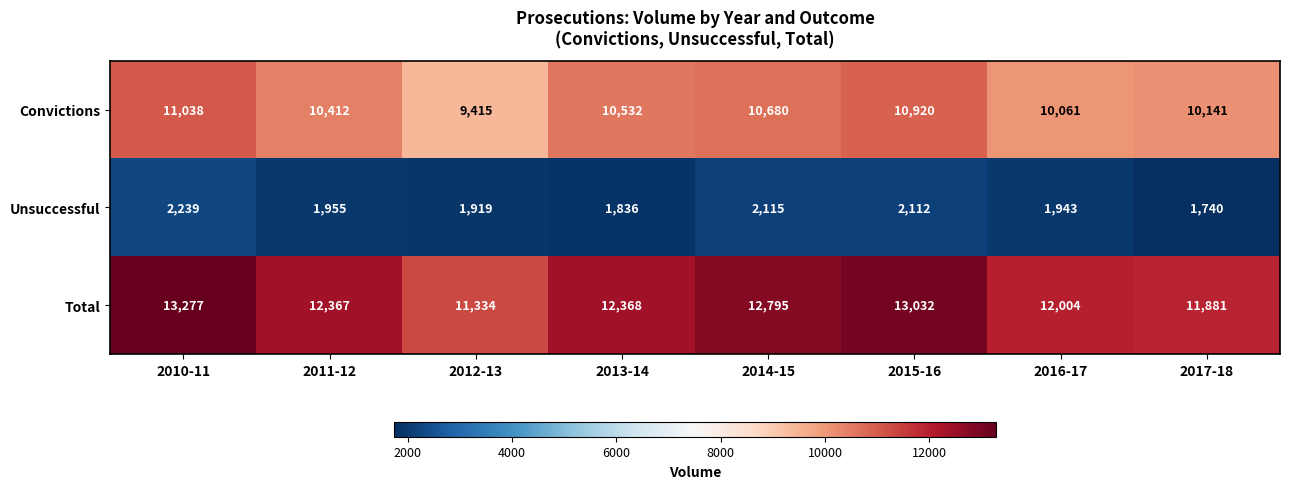

At which category does the chart reach its minimum across all series?

2017-18